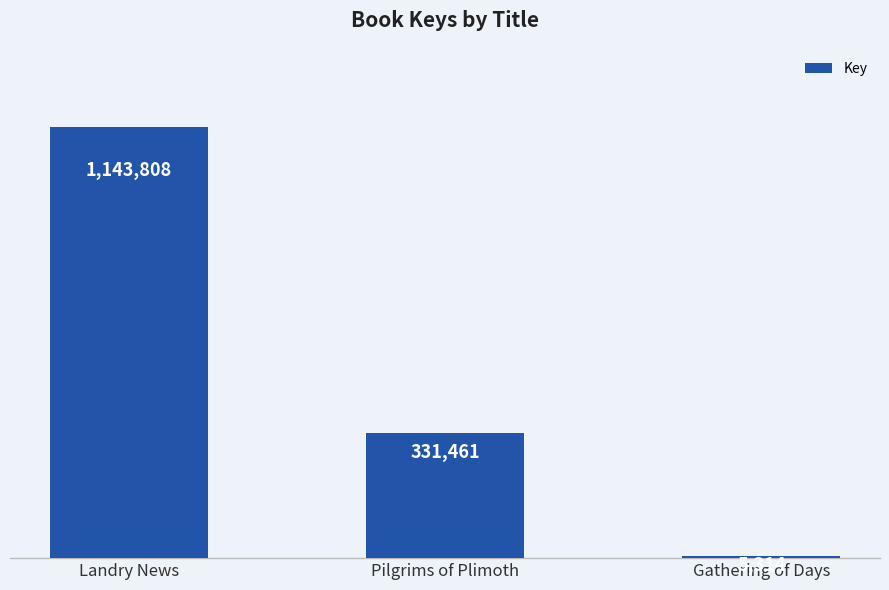

How many bars are there in total?

3